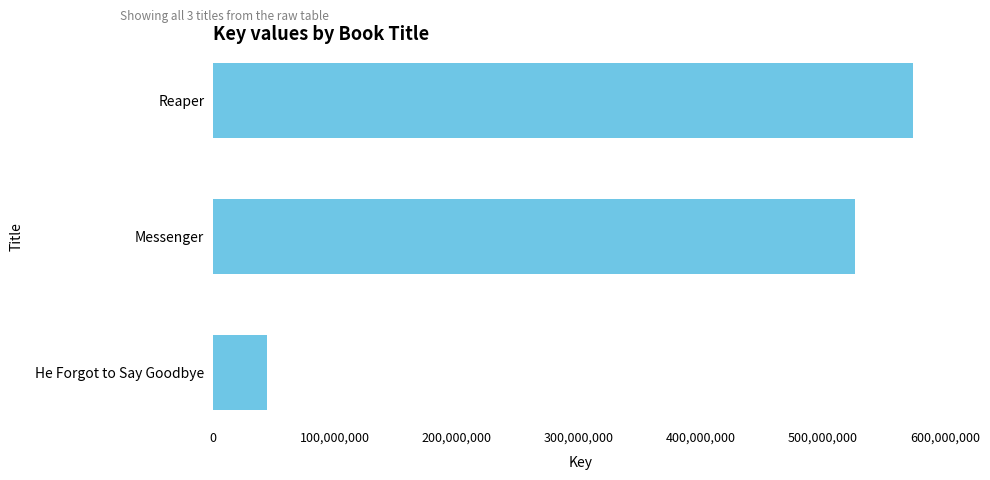

Reading top to bottom, extract all data points from this chart.

573364408	526119084	44544489